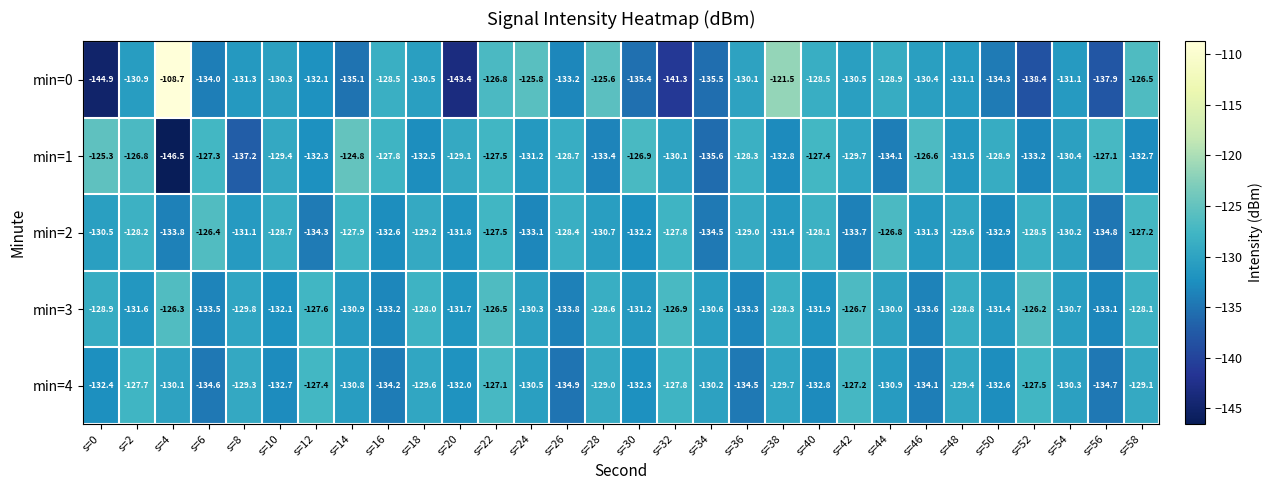

What is the total value across all series at s=22?

-635.4